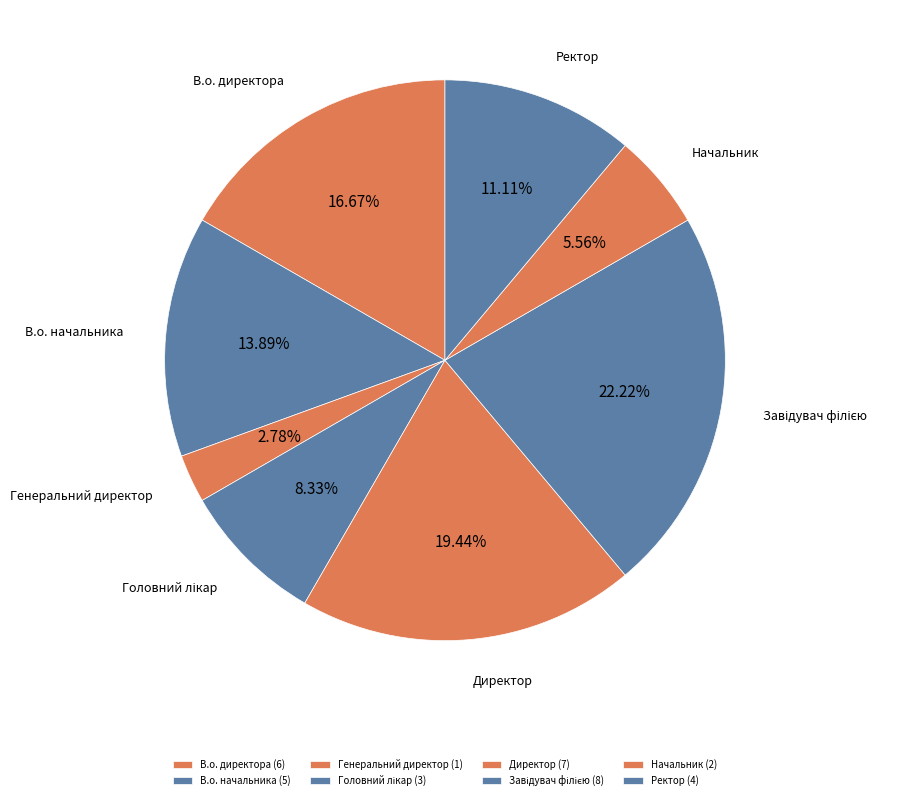

Which category has the biggest portion of the pie?

Завідувач філією